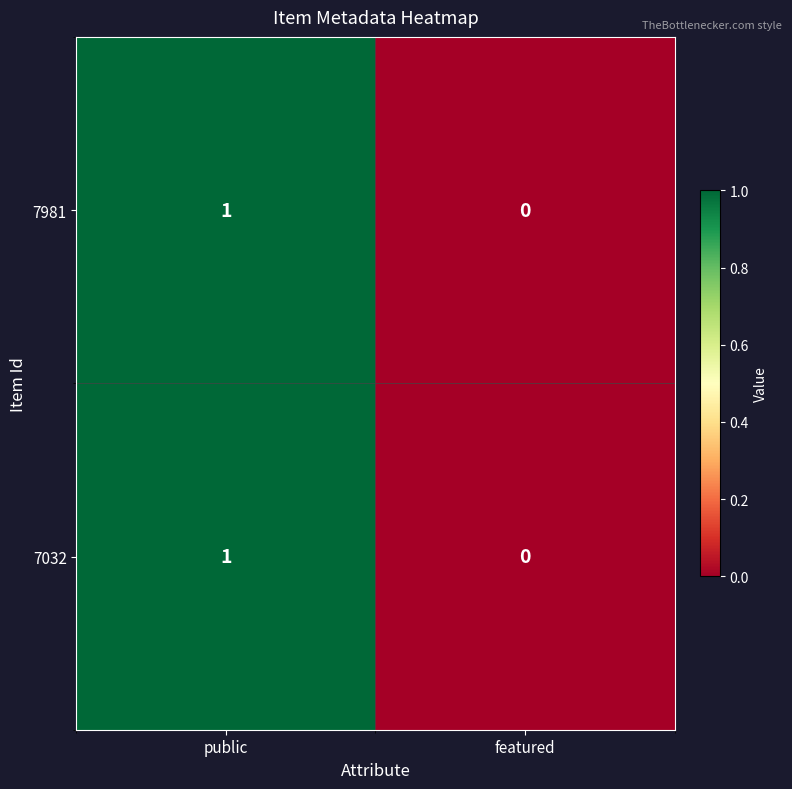

Is it true that 7981 equals 2 at public?

False